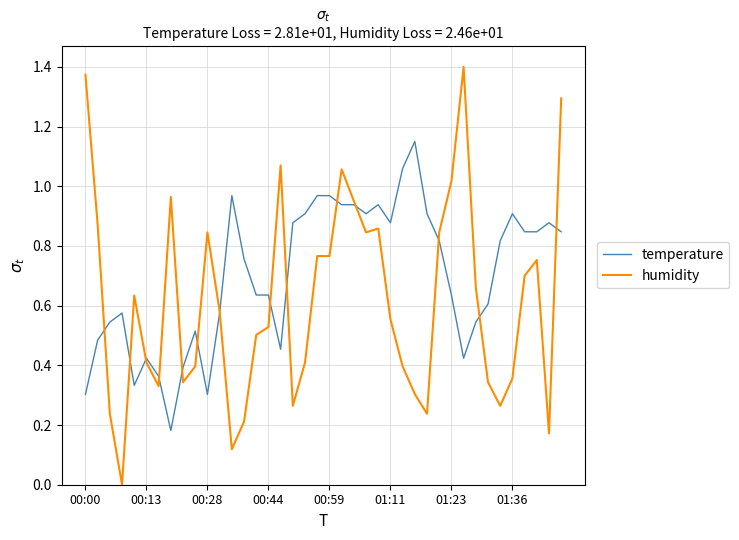

Rank the series by their maximum value, from highest to lowest.

humidity, temperature